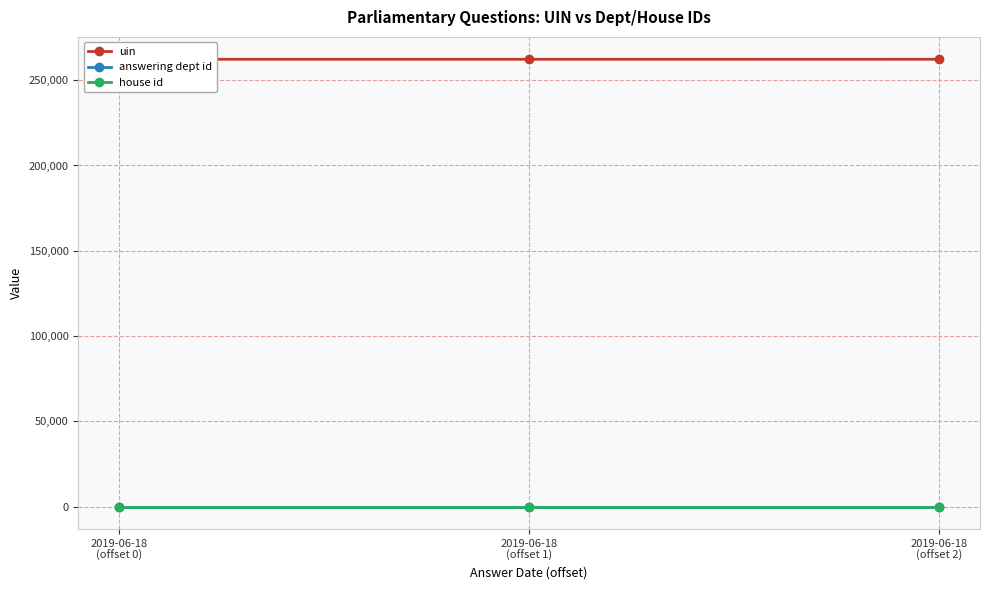

Is it true that answering dept id equals 1 at 2019-06-18
(offset 1)?

True